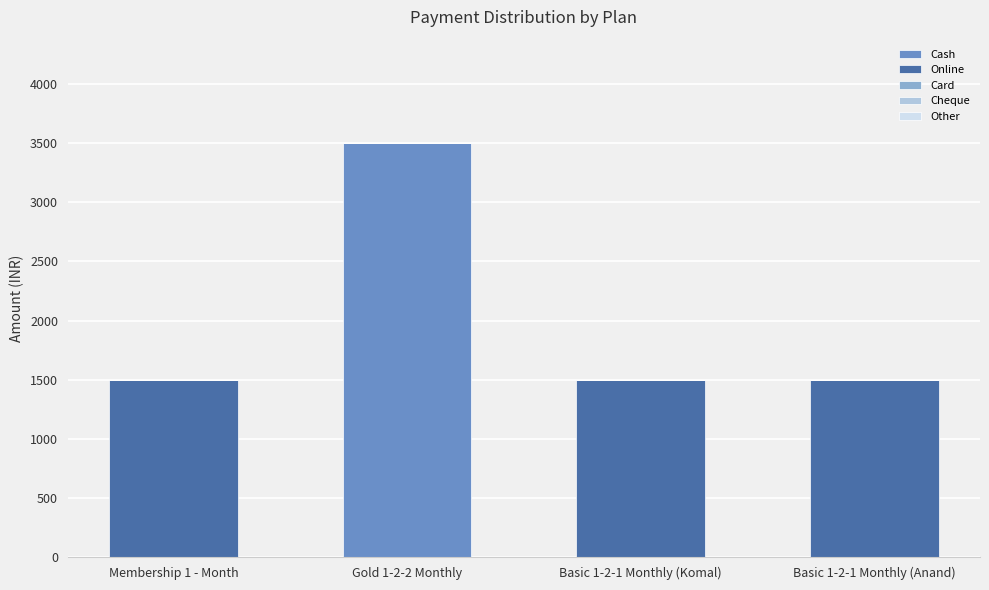

At which label does Cash reach its peak?

Gold 1-2-2 Monthly